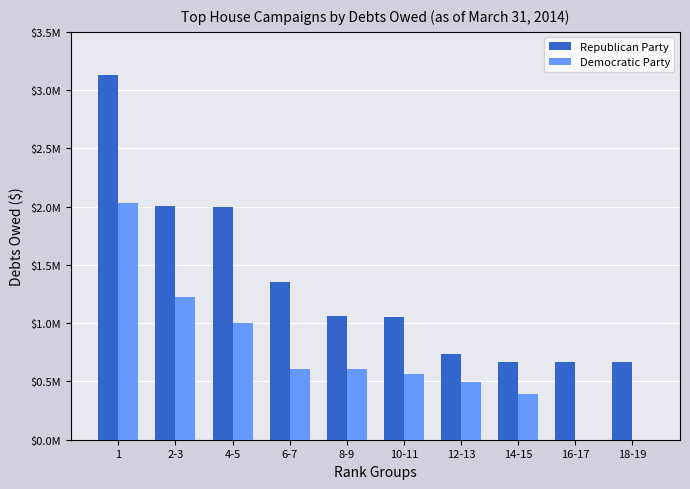

What are all the series names shown in the legend?

Republican Party, Democratic Party